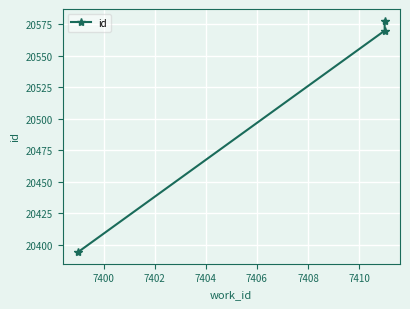

What is the minimum value shown in the chart?

20394